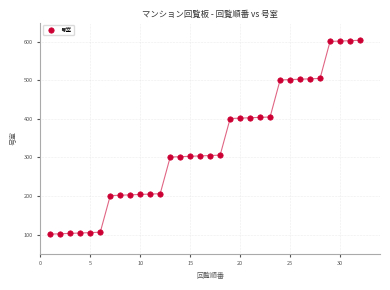

What is the range of X values (max minus min)?

31